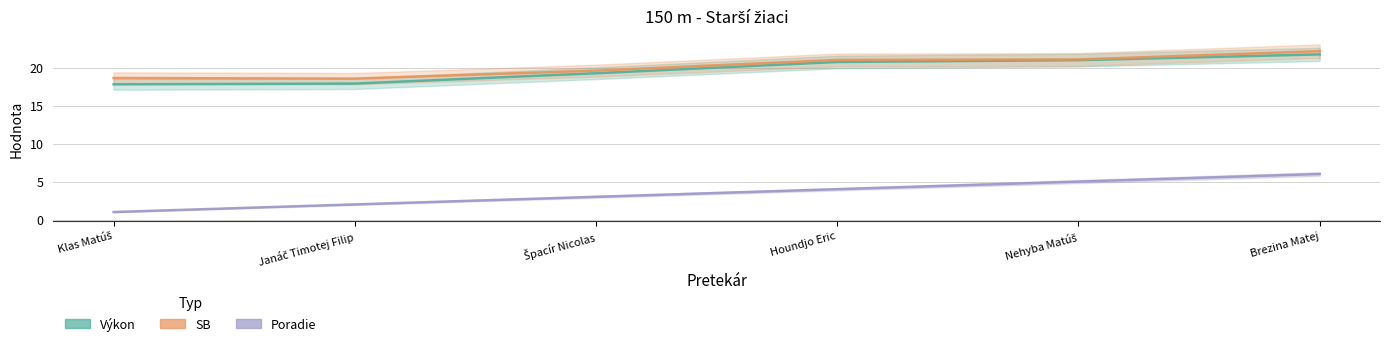

True or false: Poradie has more than 2 points higher than both neighbors.

False